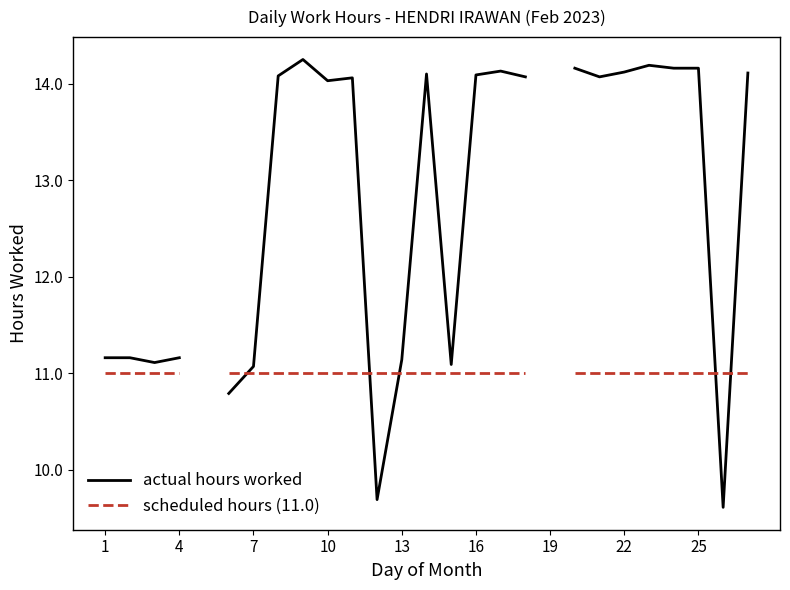

How many lines are shown in the chart?

2